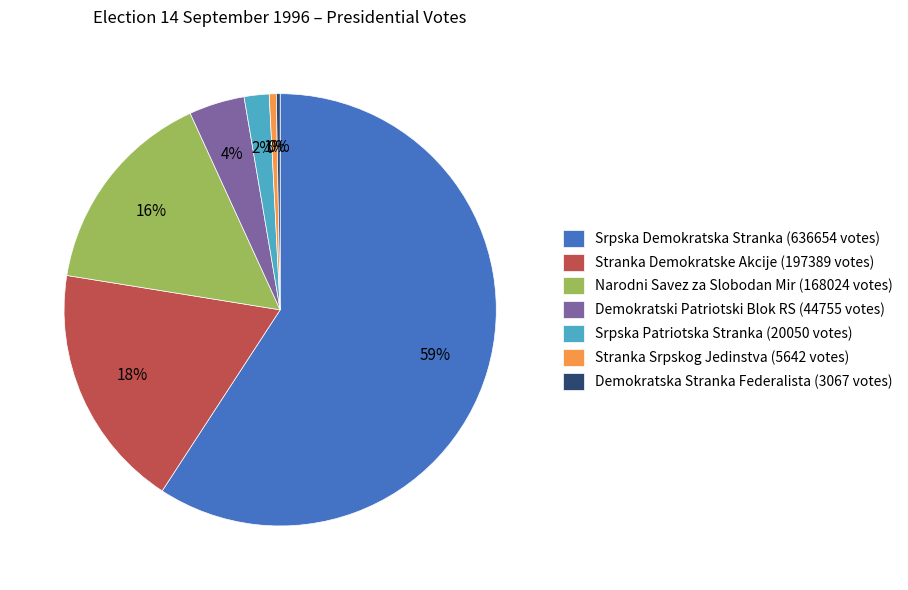

Combined, do Demokratski Patriotski Blok RS (44755 votes) and Demokratska Stranka Federalista (3067 votes) account for over 50%?

No